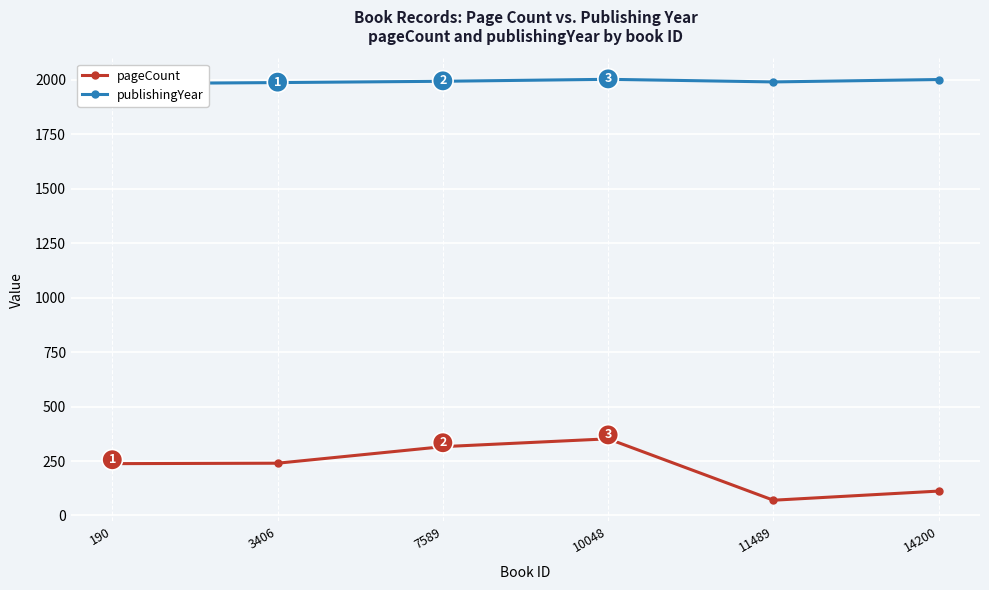

Between 10048 and 11489, which series saw the biggest shift?

pageCount